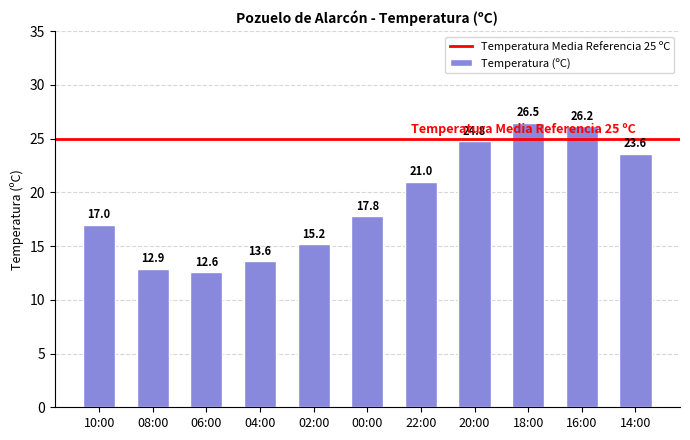

What is the sum of all values?

211.2